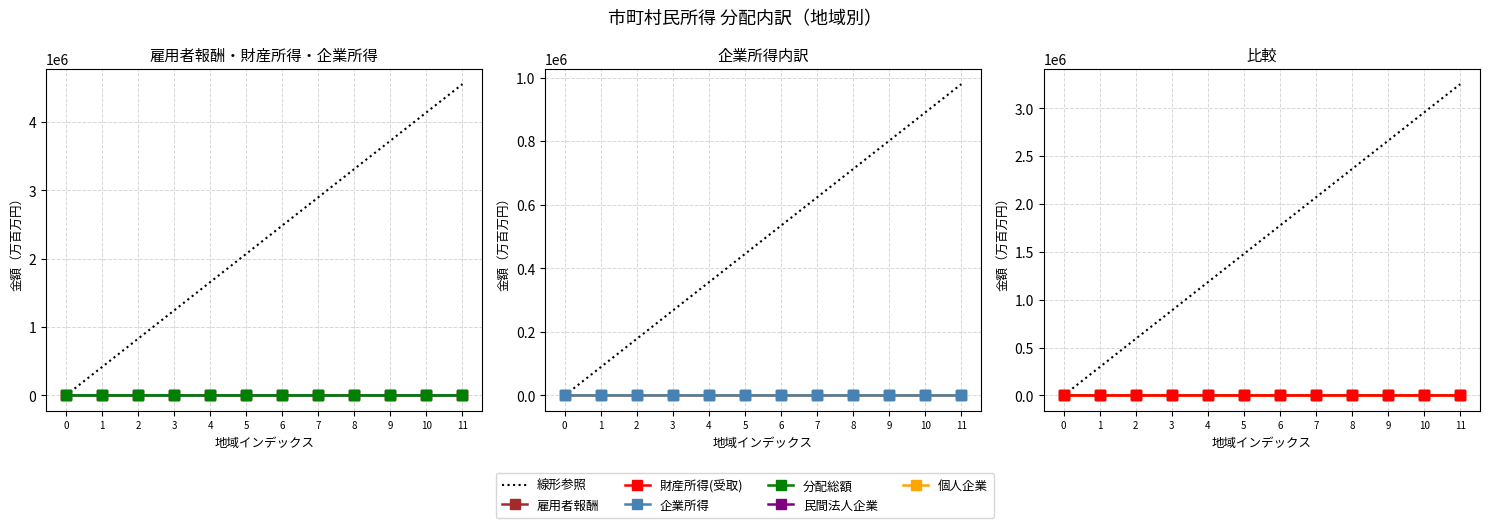

Reading right to left, transcribe all the data shown in this chart.

雇用者報酬: 14.6	21.6	68.7	117.8	162.1	39.4	111.6	104.5	325.2	228.1	163.0	179.1
財産所得(受取): 1.8	2.6	6.5	9.7	13.2	3.3	9.2	8.3	35.2	17.9	12.6	16.0
企業所得: 6.9	12.1	32.6	43.7	49.2	17.4	37.1	30.0	98.0	65.8	41.8	48.3
民間法人企業: 3.5	6.7	17.9	22.3	24.5	9.0	19.2	15.1	52.4	32.3	20.7	23.3
個人企業: 1.3	1.7	4.8	7.0	8.5	2.9	6.3	4.9	16.0	11.5	6.7	8.3
分配総額: 23.0	36.2	107.1	170.2	223.0	59.7	157.1	142.1	455.6	310.3	216.5	242.5